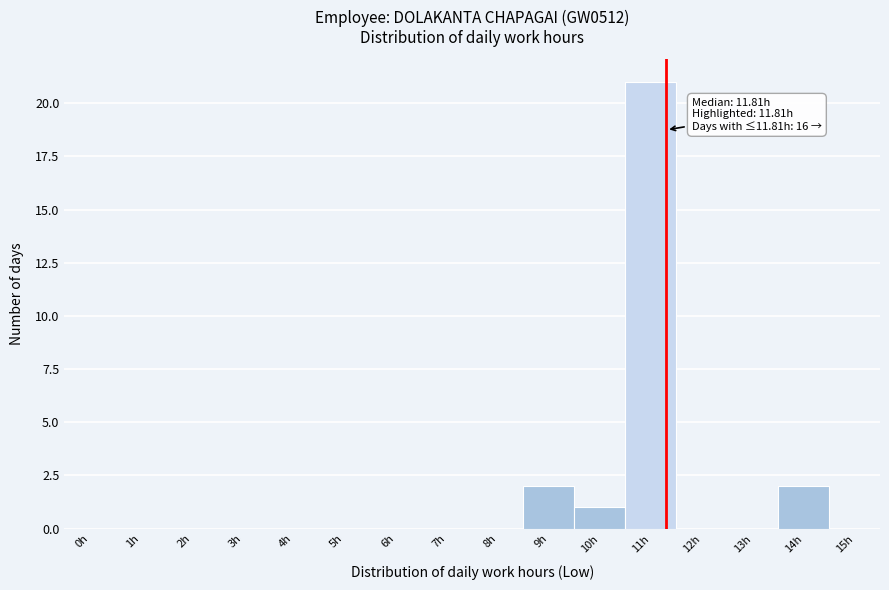

Reading right to left, list all the values displayed in this chart.

15h=0	14h=2	13h=0	12h=0	11h=21	10h=1	9h=2	8h=0	7h=0	6h=0	5h=0	4h=0	3h=0	2h=0	1h=0	0h=0